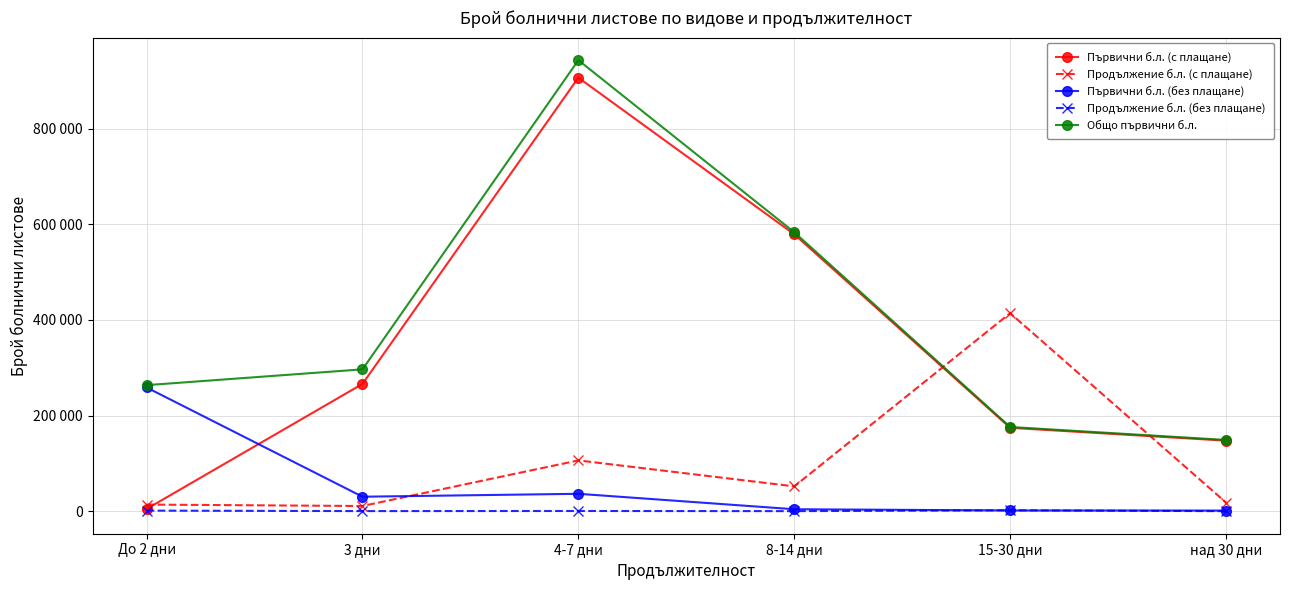

At which category is the sum across all series the highest?

4-7 дни